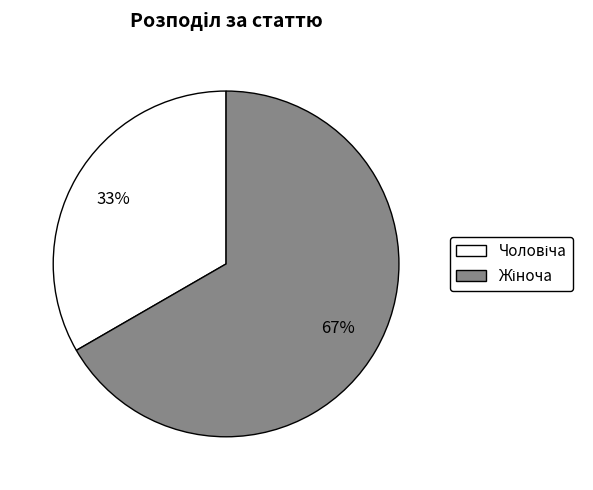

Is there a majority slice in this chart?

Yes